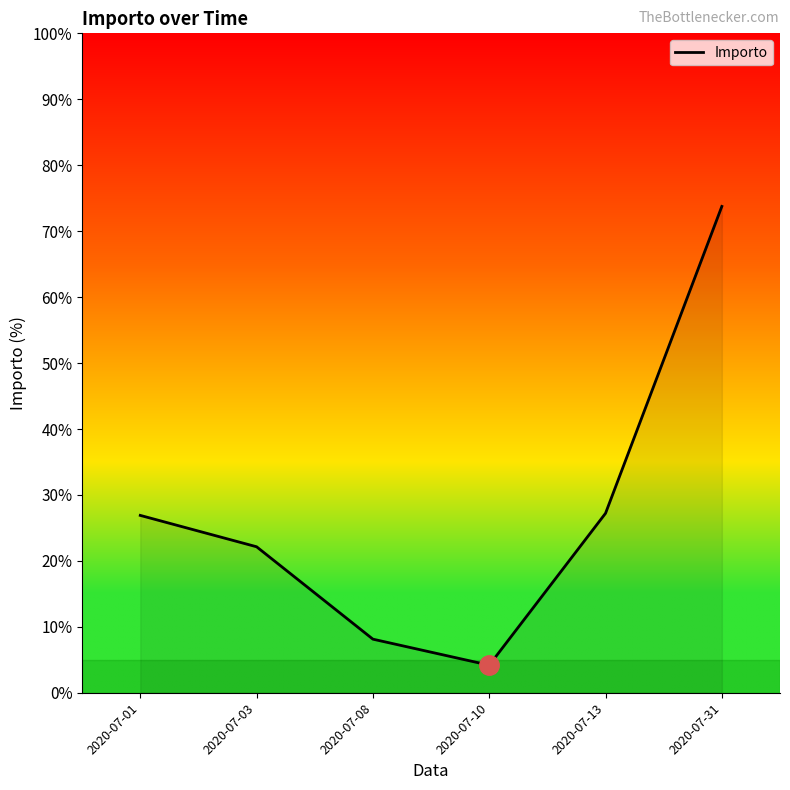

The chart shows a value of 32.7 at 2020-07-03. True or false?

False